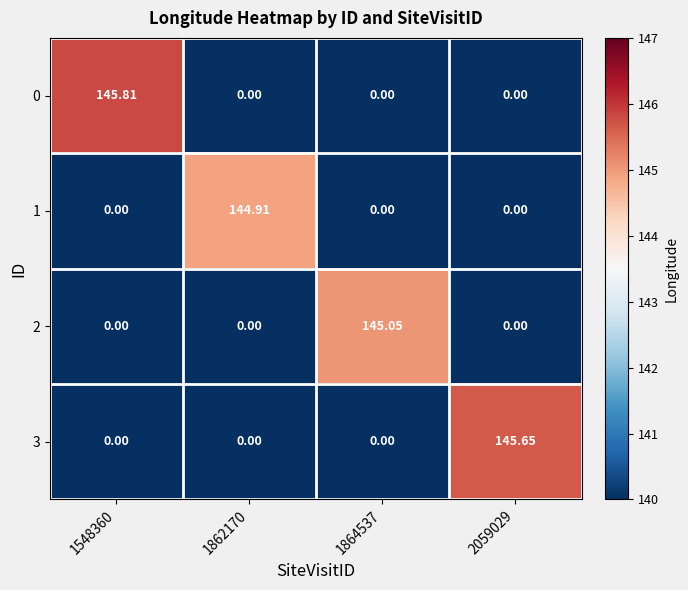

What is the total value across all series at 1548360?

145.8